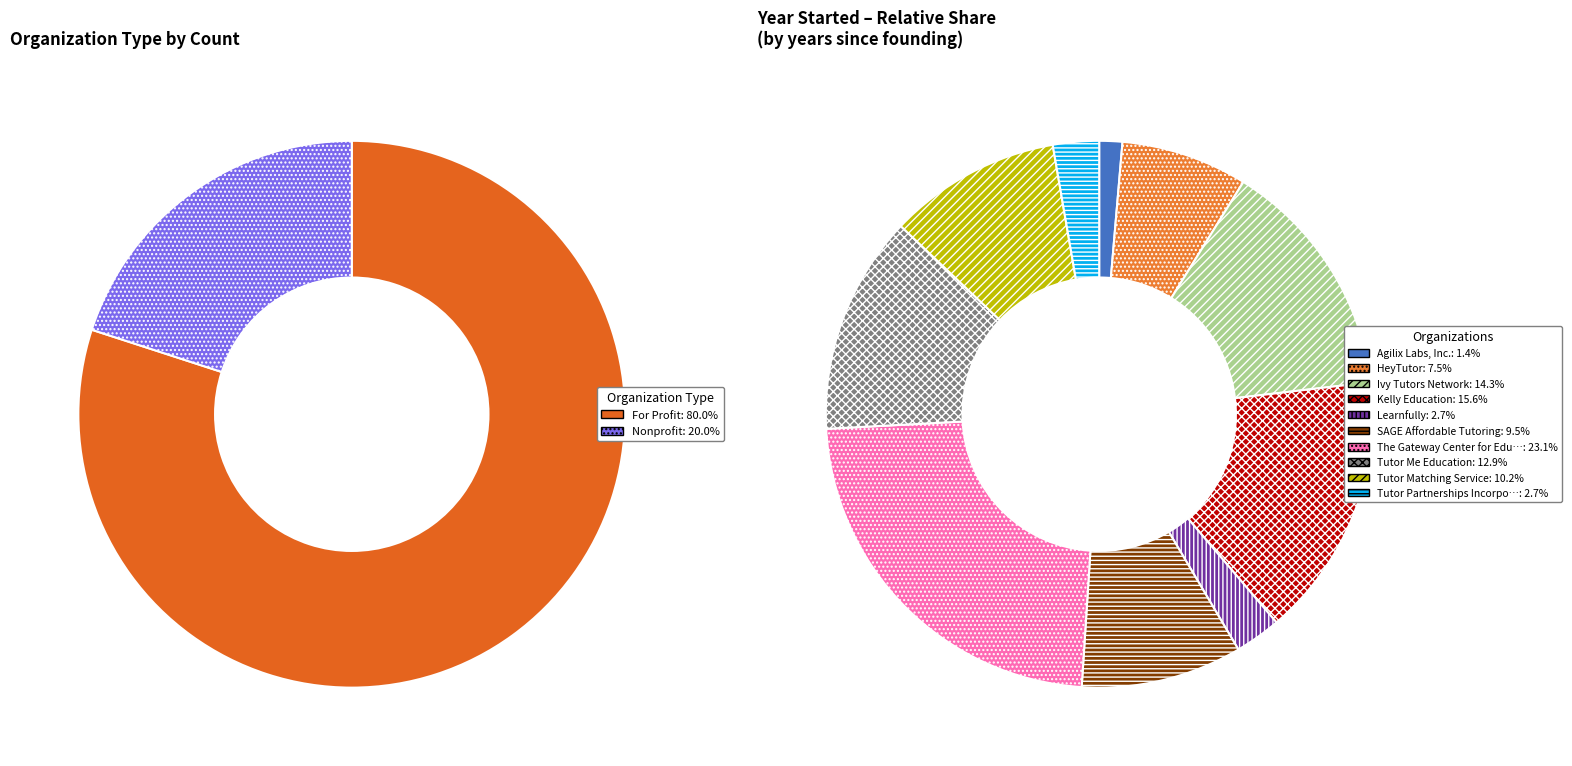

To the nearest percent, what is the average slice percentage?

10%